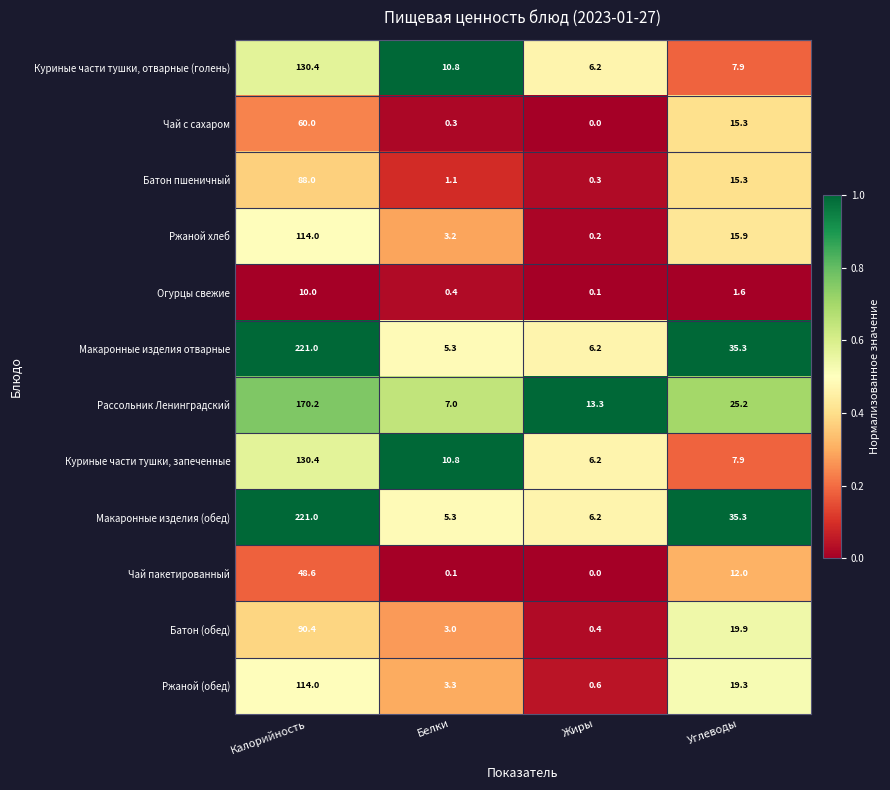

True or false: Чай пакетированный has a value of 11.4 at Калорийность.

False